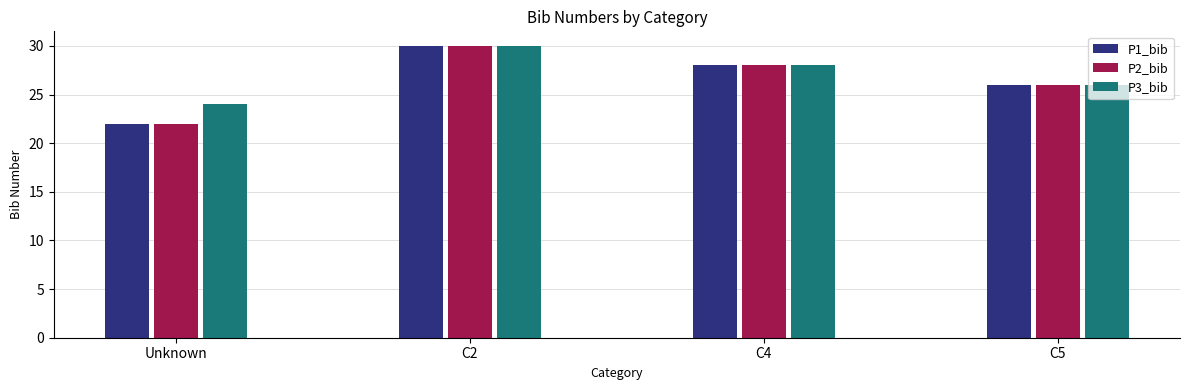

Does the chart contain stacked bars?

No